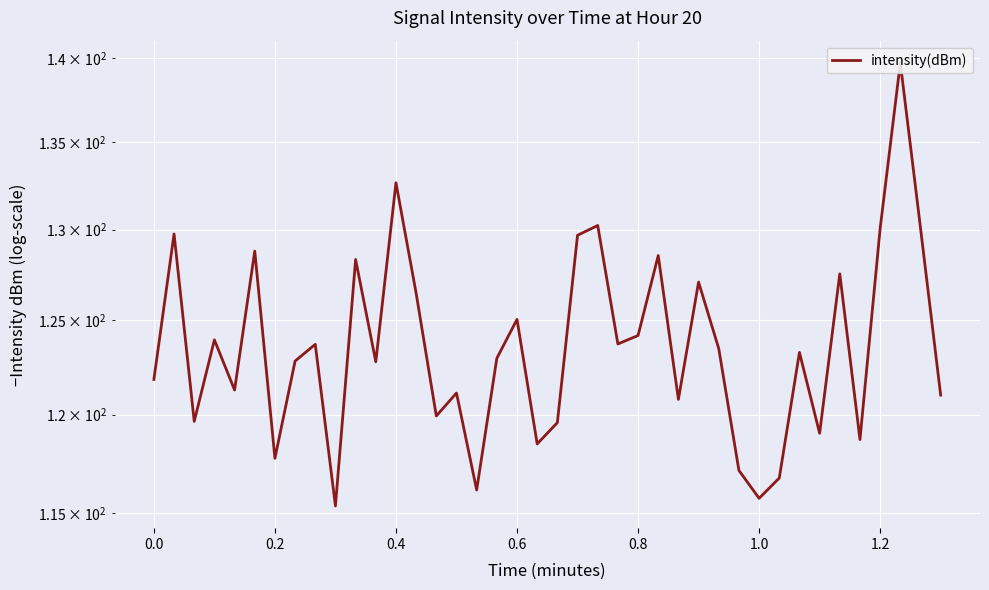

True or false: the data has more than 1 interior local peaks.

True